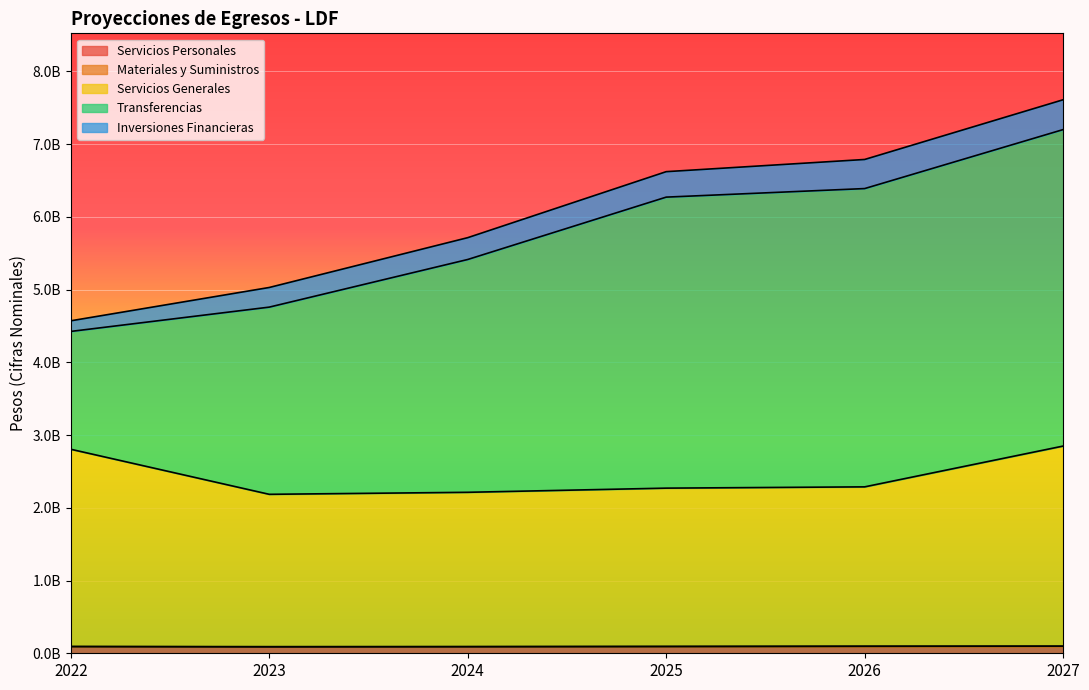

What is the sum of all Servicios Personales values?

547811234